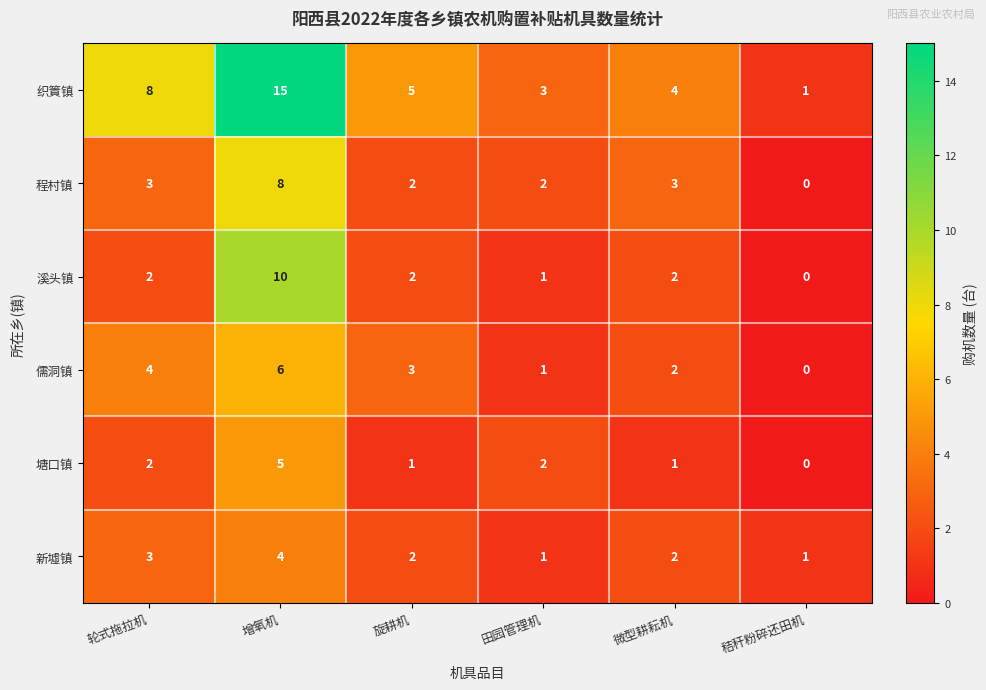

Is it true that 新墟镇 equals 2 at 旋耕机?

True